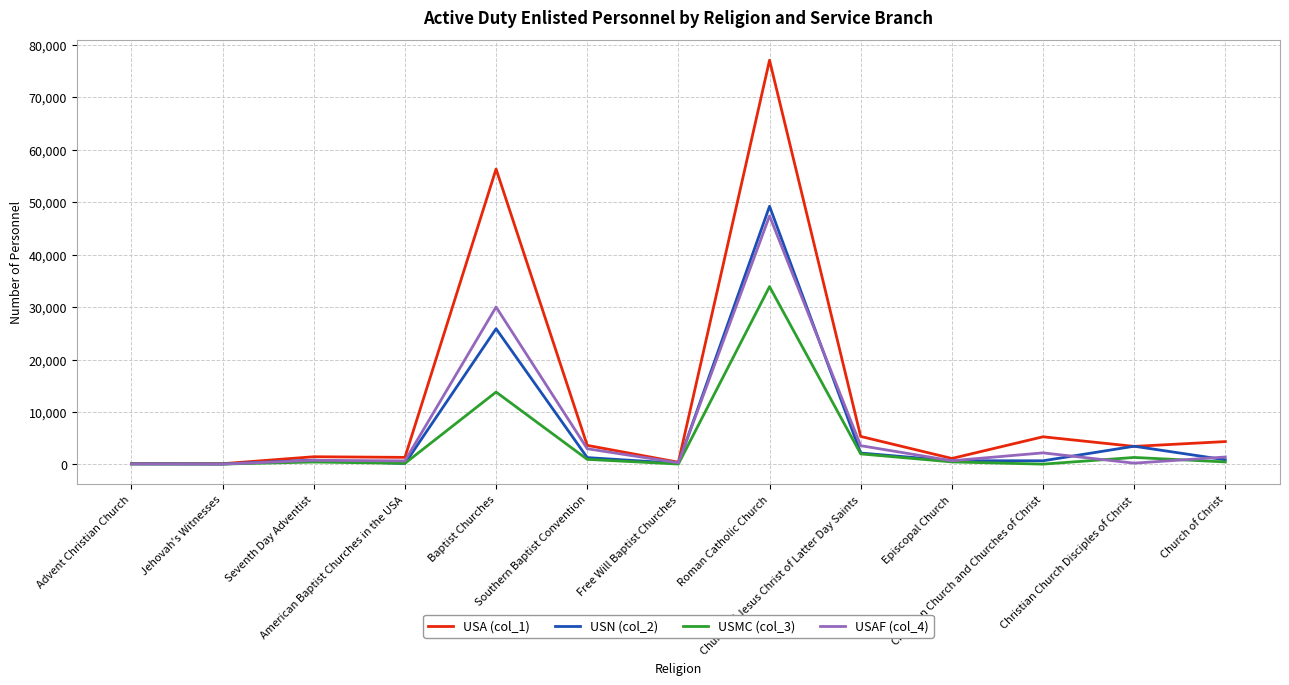

Which series has the widest spread of values?

USA (col_1)